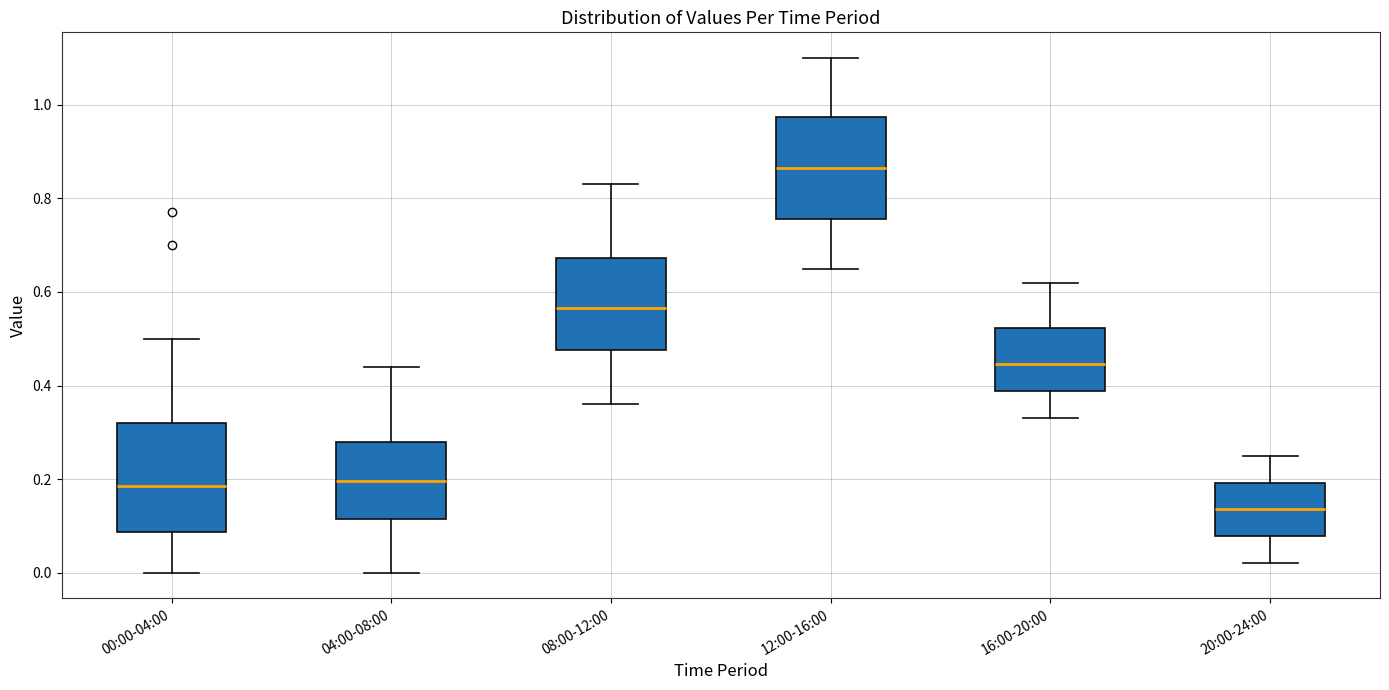

Reading left to right, transcribe this box plot: for each box, give where its median line is, the range the box spans, and where its two whiskers end, as read against the y-axis. The values are not printed on the chart, so give them approximately, as read against the axis.

00:00-04:00: median 0.18, box 0.08 to 0.32, whiskers 0.00 to 0.50
04:00-08:00: median 0.20, box 0.12 to 0.28, whiskers 0.00 to 0.44
08:00-12:00: median 0.56, box 0.48 to 0.68, whiskers 0.36 to 0.84
12:00-16:00: median 0.86, box 0.76 to 0.98, whiskers 0.66 to 1.10
16:00-20:00: median 0.44, box 0.38 to 0.52, whiskers 0.34 to 0.62
20:00-24:00: median 0.14, box 0.08 to 0.20, whiskers 0.02 to 0.26